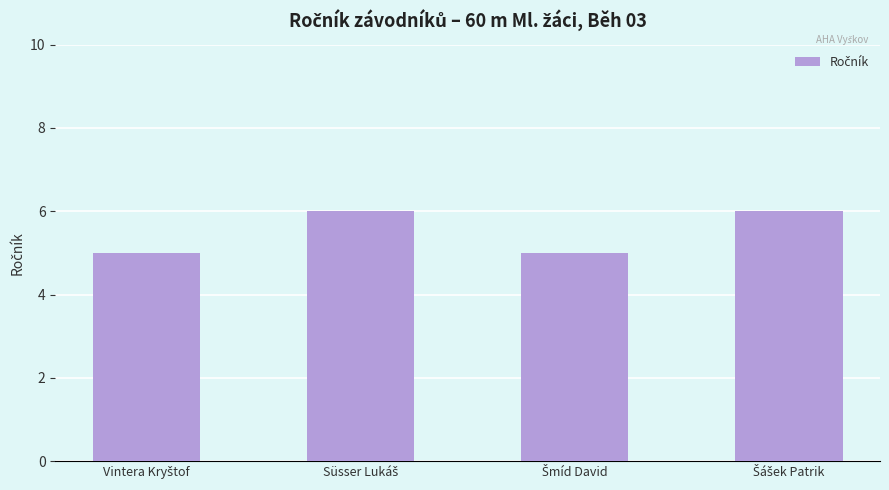

How many bars are there in total?

4